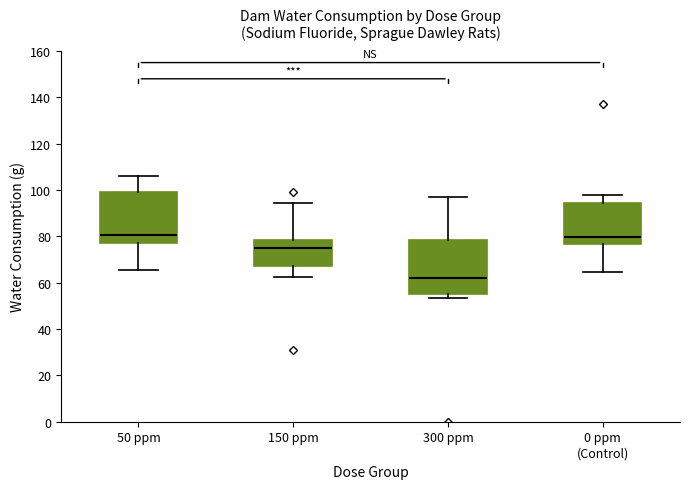

Where is the lower edge of the box for 300 ppm on the y-axis? The values are not printed on the chart, so give them approximately, as read against the axis.

56